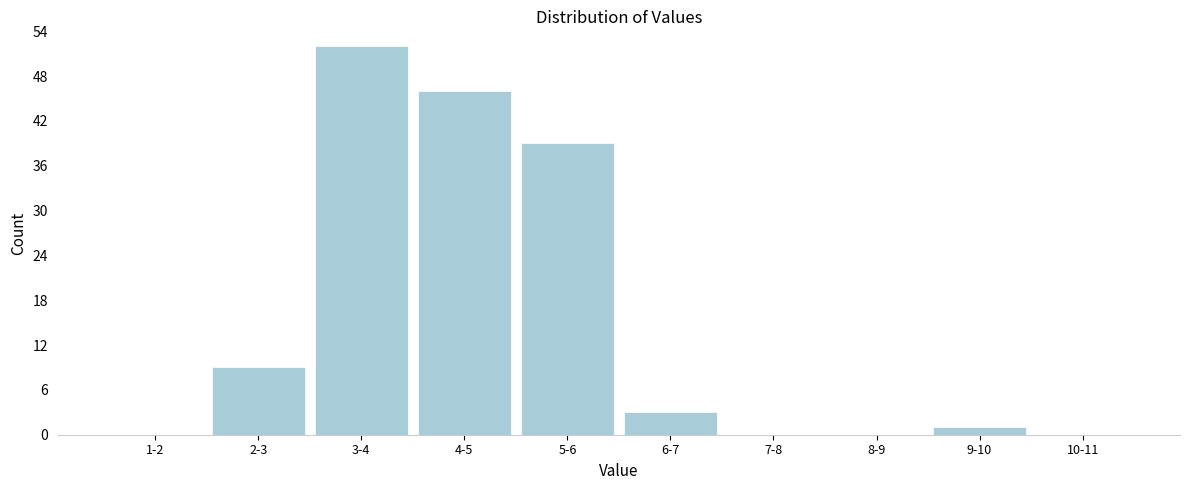

Reading left to right, extract all data points from this chart.

1-2=0	2-3=9	3-4=52	4-5=46	5-6=39	6-7=3	7-8=0	8-9=0	9-10=1	10-11=0